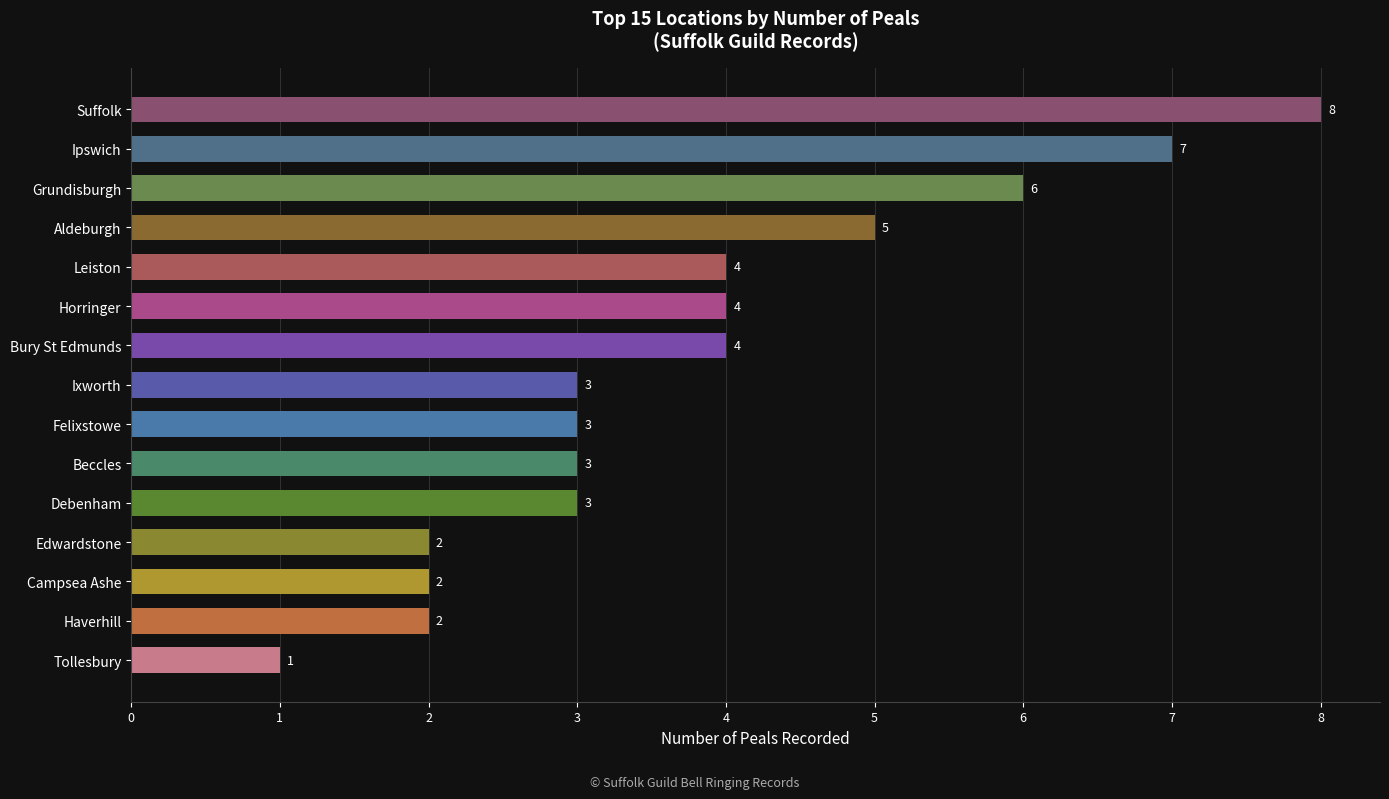

Approximately how many times larger is the value at Leiston compared to Aldeburgh?

0.8